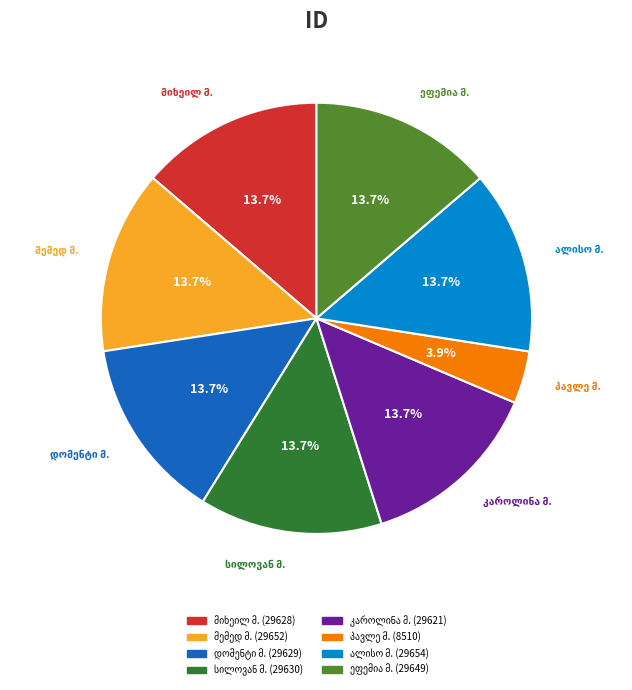

Does მემედ მექნიოღლი represent more than half of the total?

No